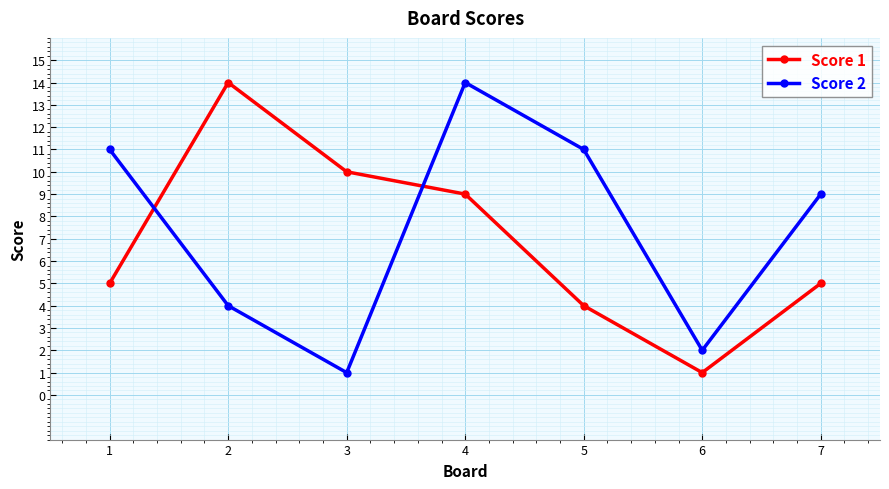

Is the value of Score 1 at 1 greater than the value of Score 2 at 6?

Yes